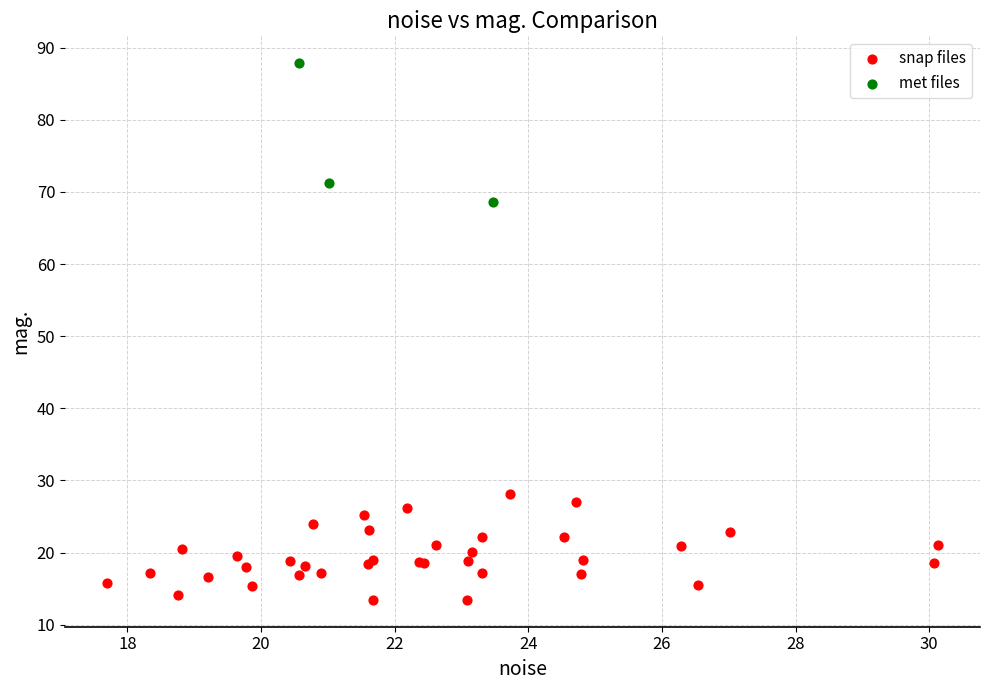

Which series contains the highest Y value?

met files